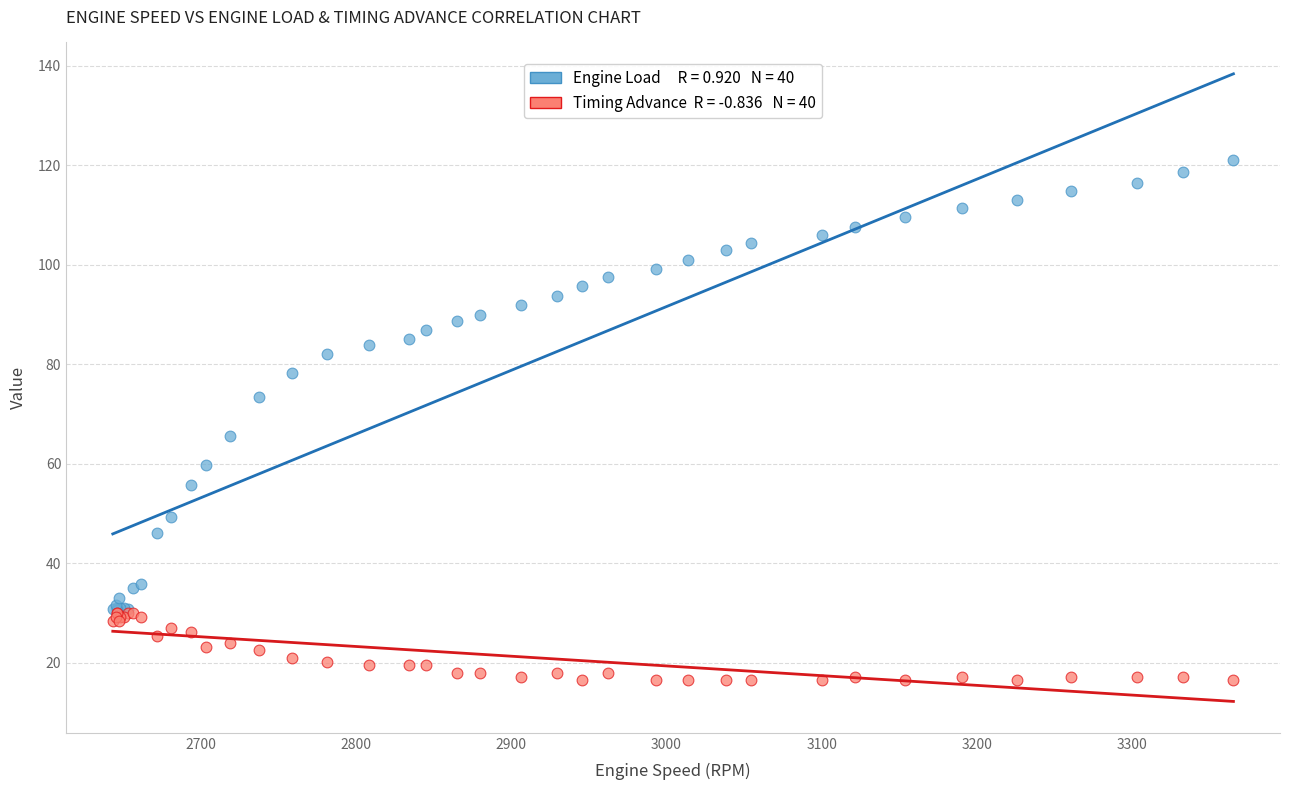

Across all series, what Y value is closest to 68?

65.5